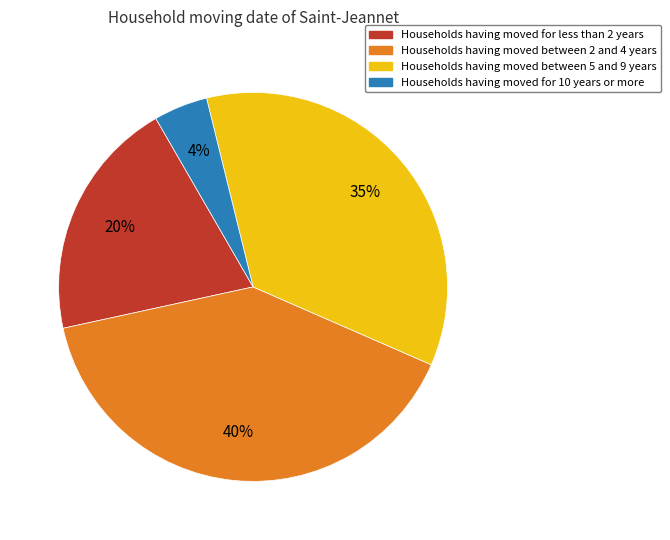

Does any single category account for the majority?

No